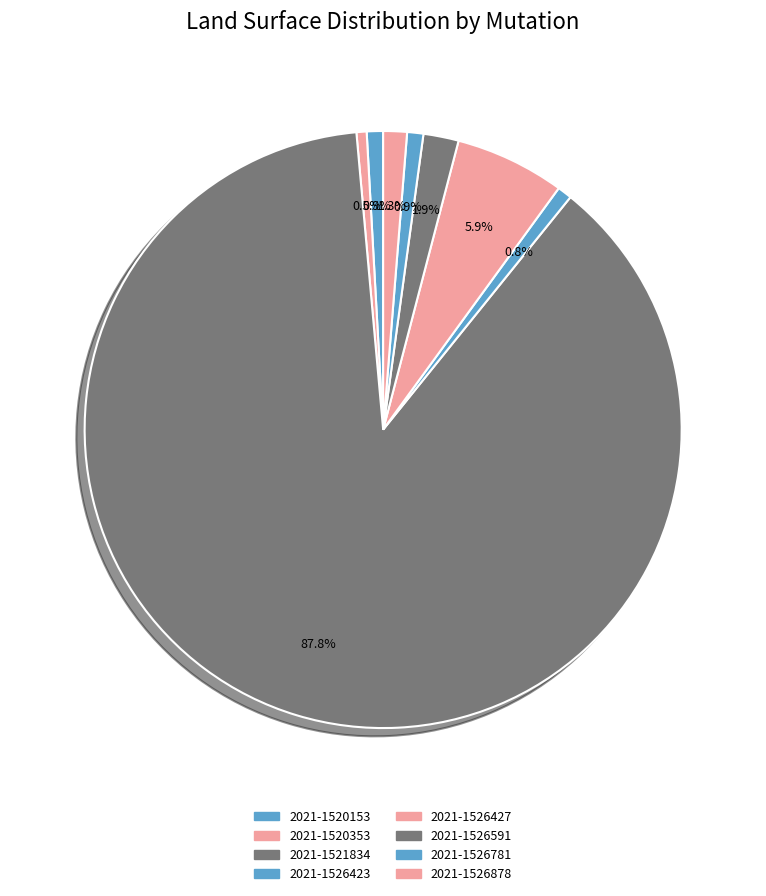

How many segments does this pie chart have?

8